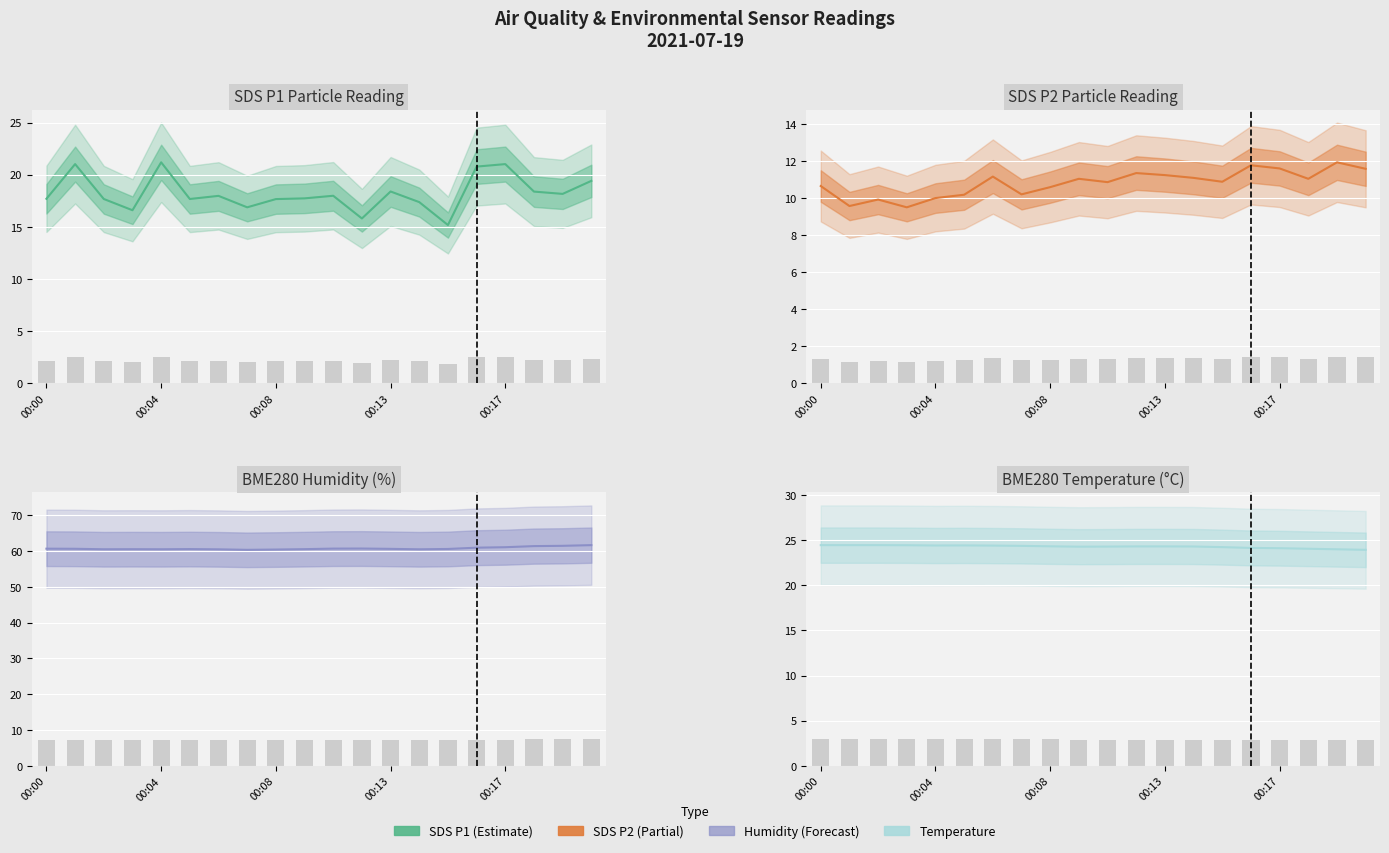

What is the label of the 5th bar from the right?

15